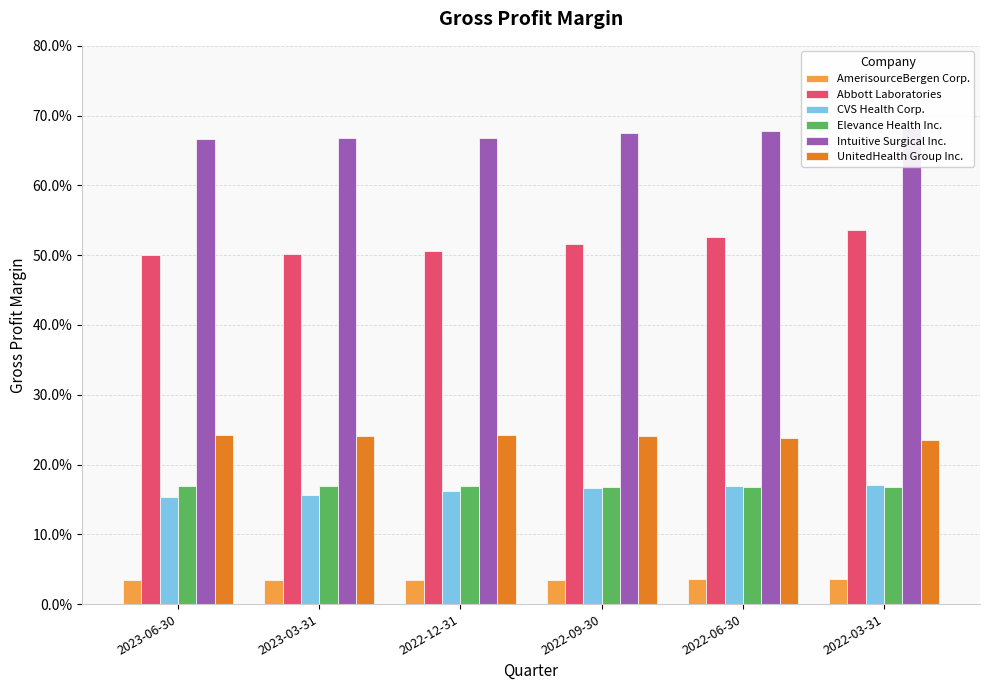

Rank the series at 2023-06-30 from lowest to highest value.

AmerisourceBergen Corp., CVS Health Corp., Elevance Health Inc., UnitedHealth Group Inc., Abbott Laboratories, Intuitive Surgical Inc.